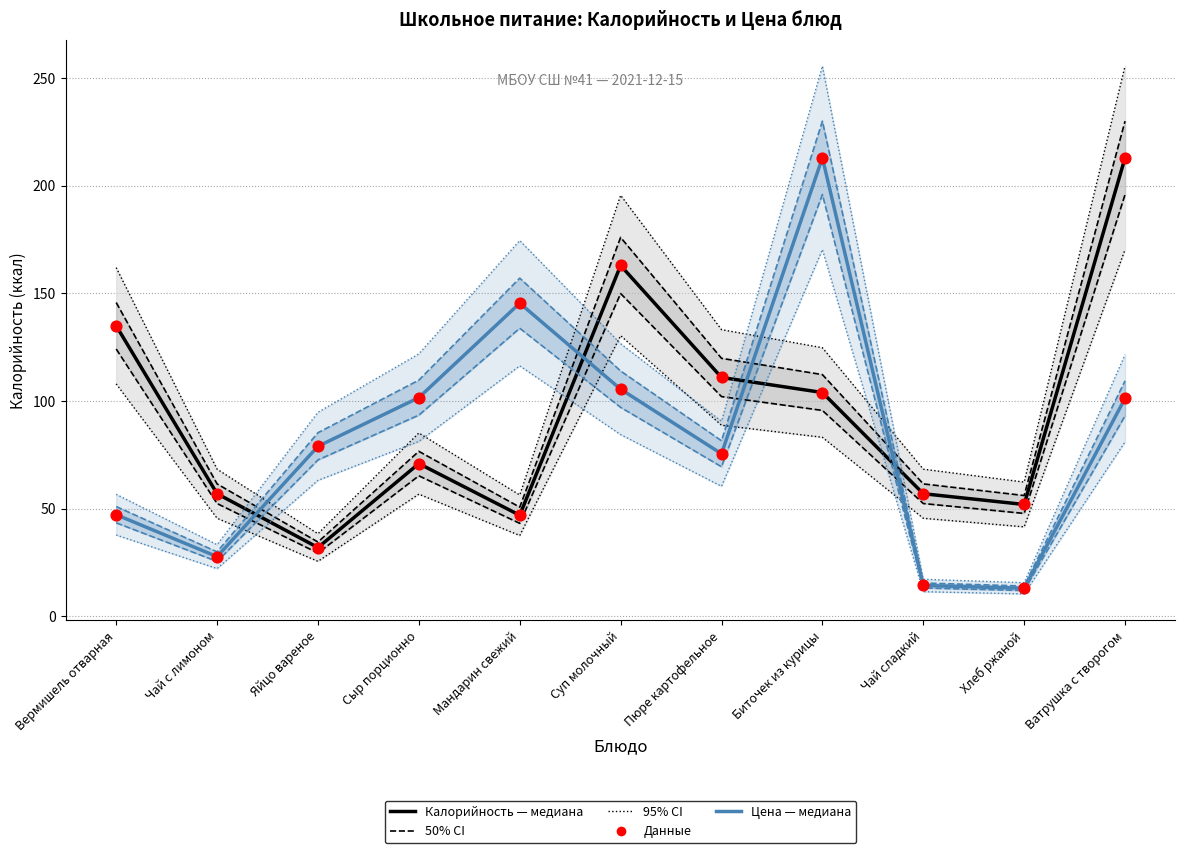

Which series has the largest Y range (max minus min)?

Цена (медиана, масштаб)